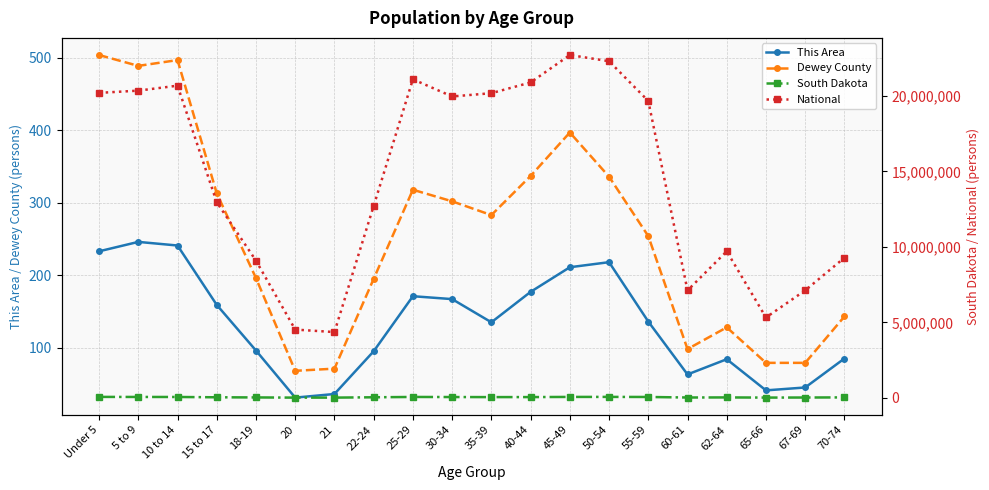

Which series has the widest spread of values?

National